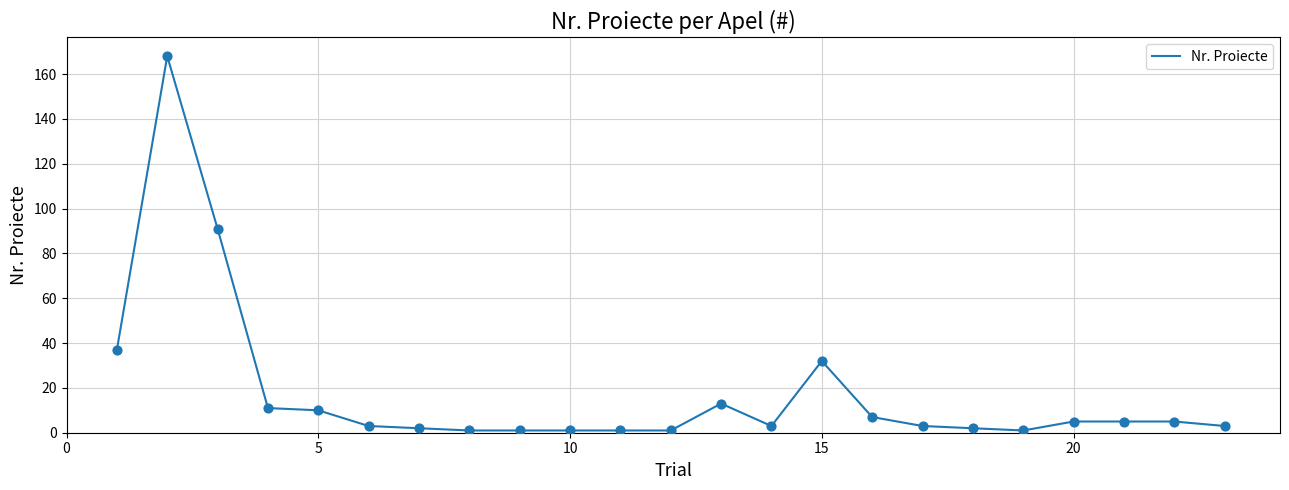

What is the greatest value displayed?

168